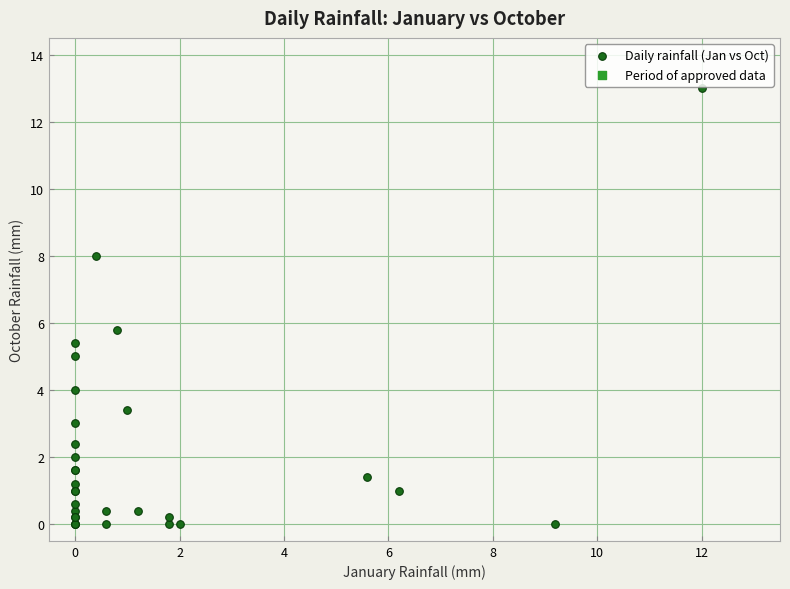

What Y value in the scatter plot is closest to 6?

5.8